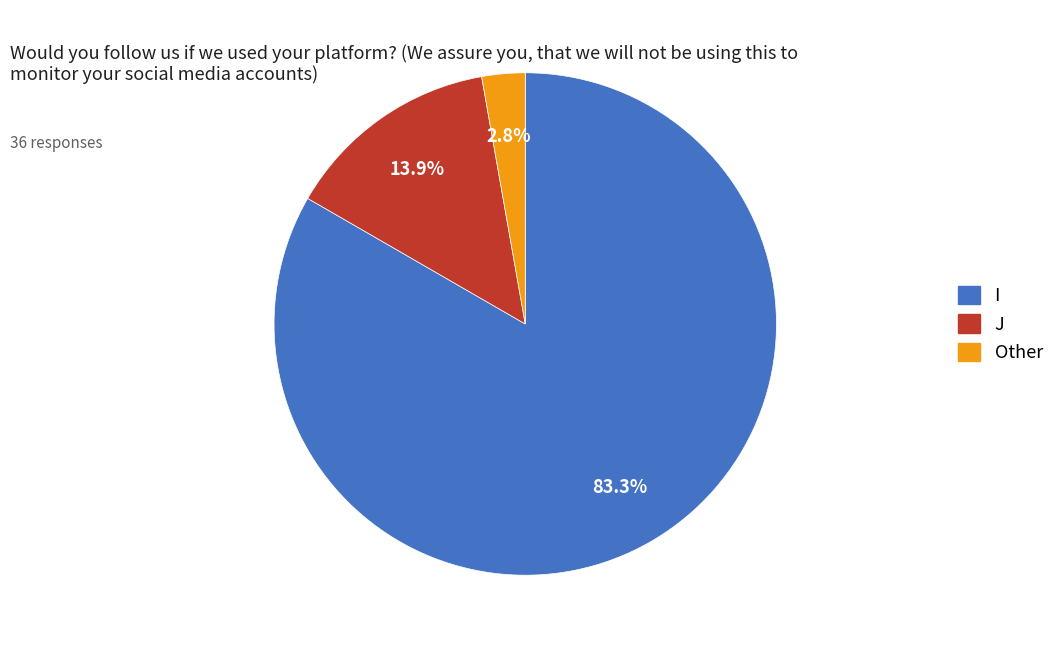

True or false: J accounts for 5% of the total.

False